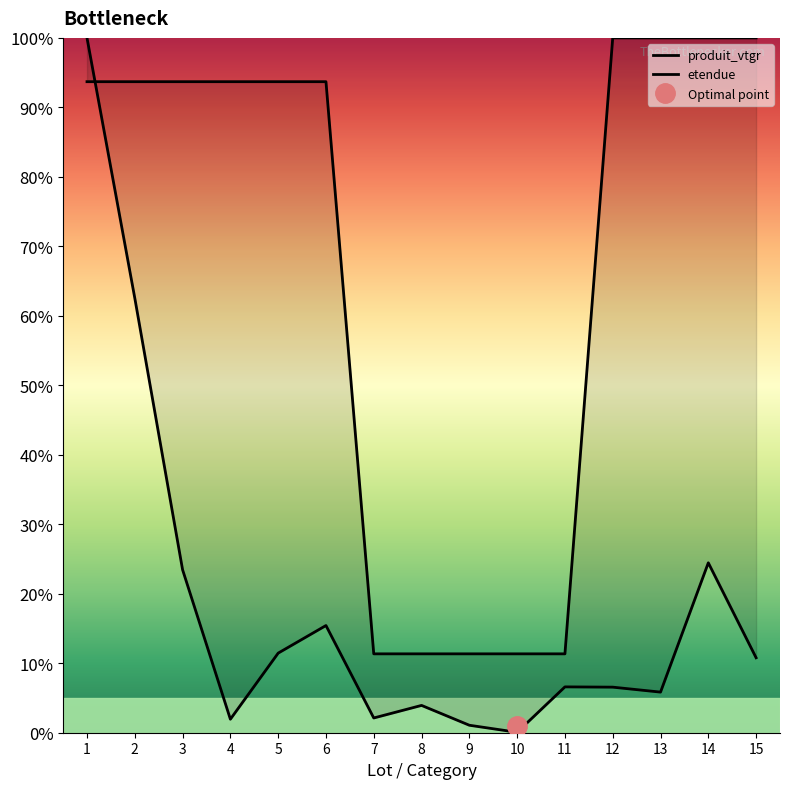

What is the average value of the etendue series?

0.7